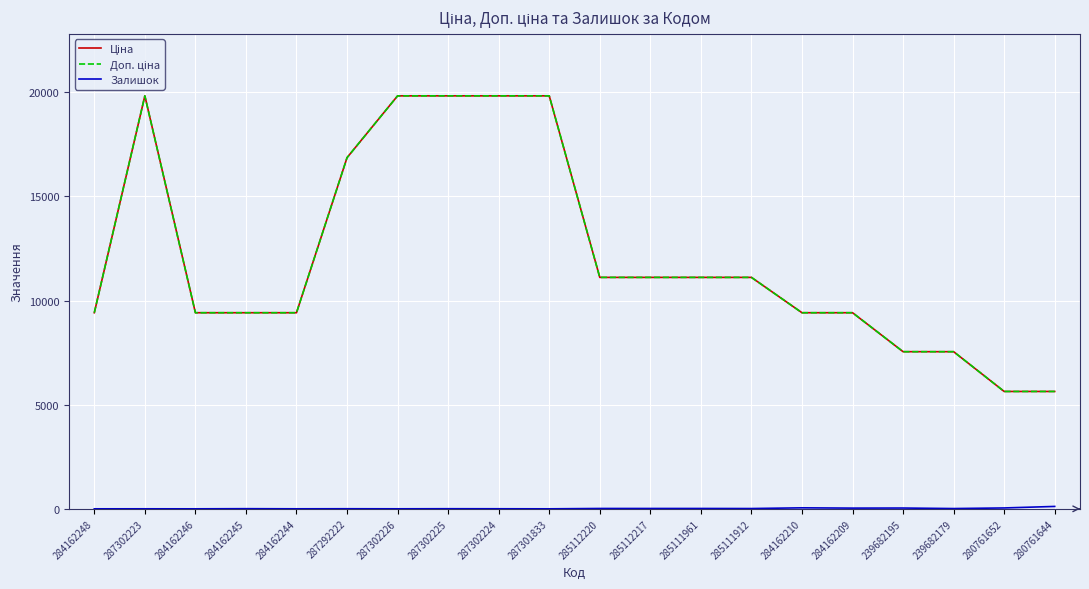

Does the chart have visible grid lines?

Yes